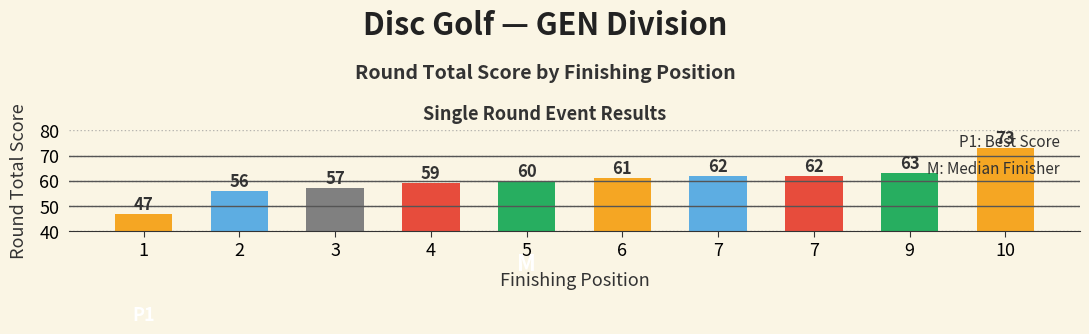

Are the bars horizontal?

No